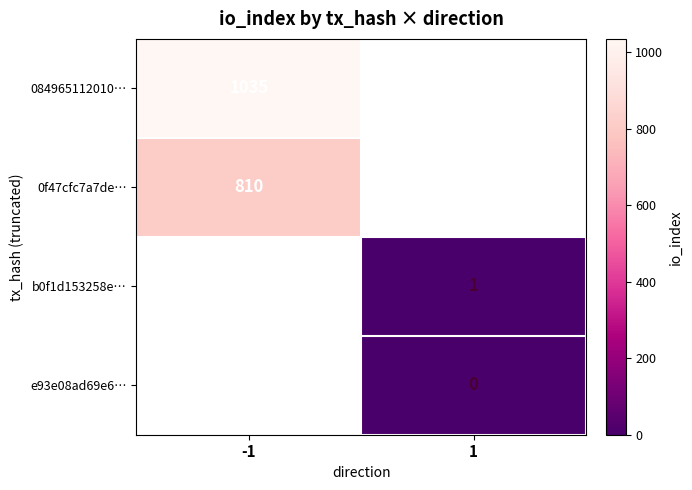

Is it true that b0f1d153258e… equals 1 at 1?

True